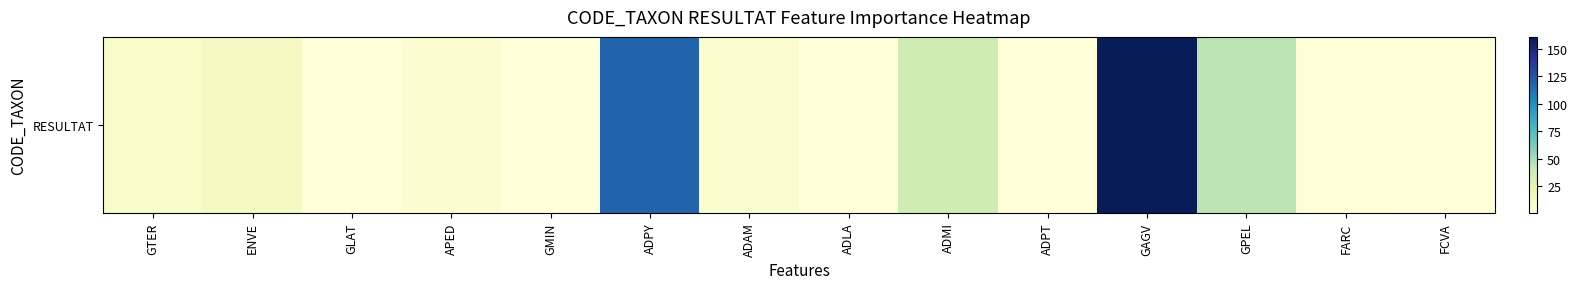

How many data points are less than 7?

7